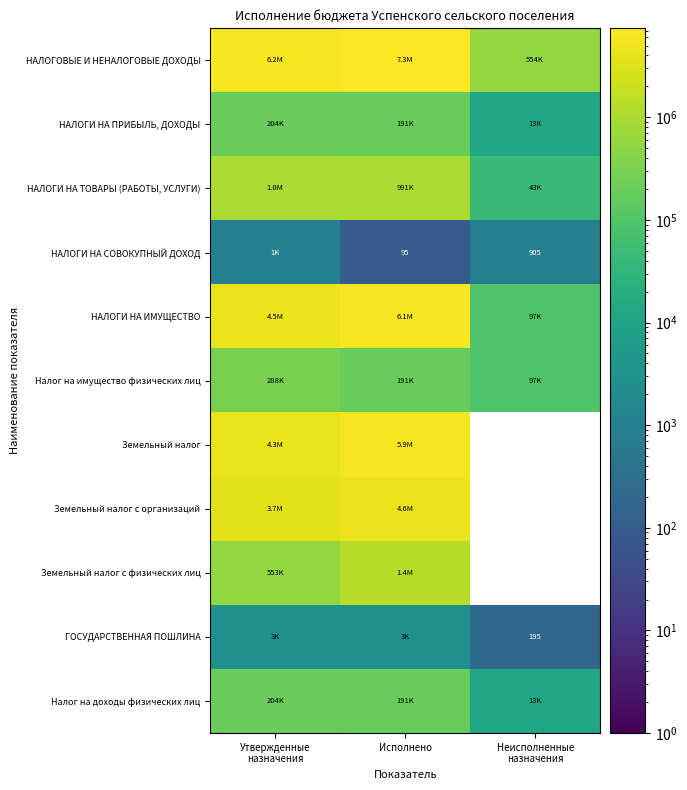

At which label does ГОСУДАРСТВЕННАЯ ПОШЛИНА first exceed 2805?

Утвержденные назначения